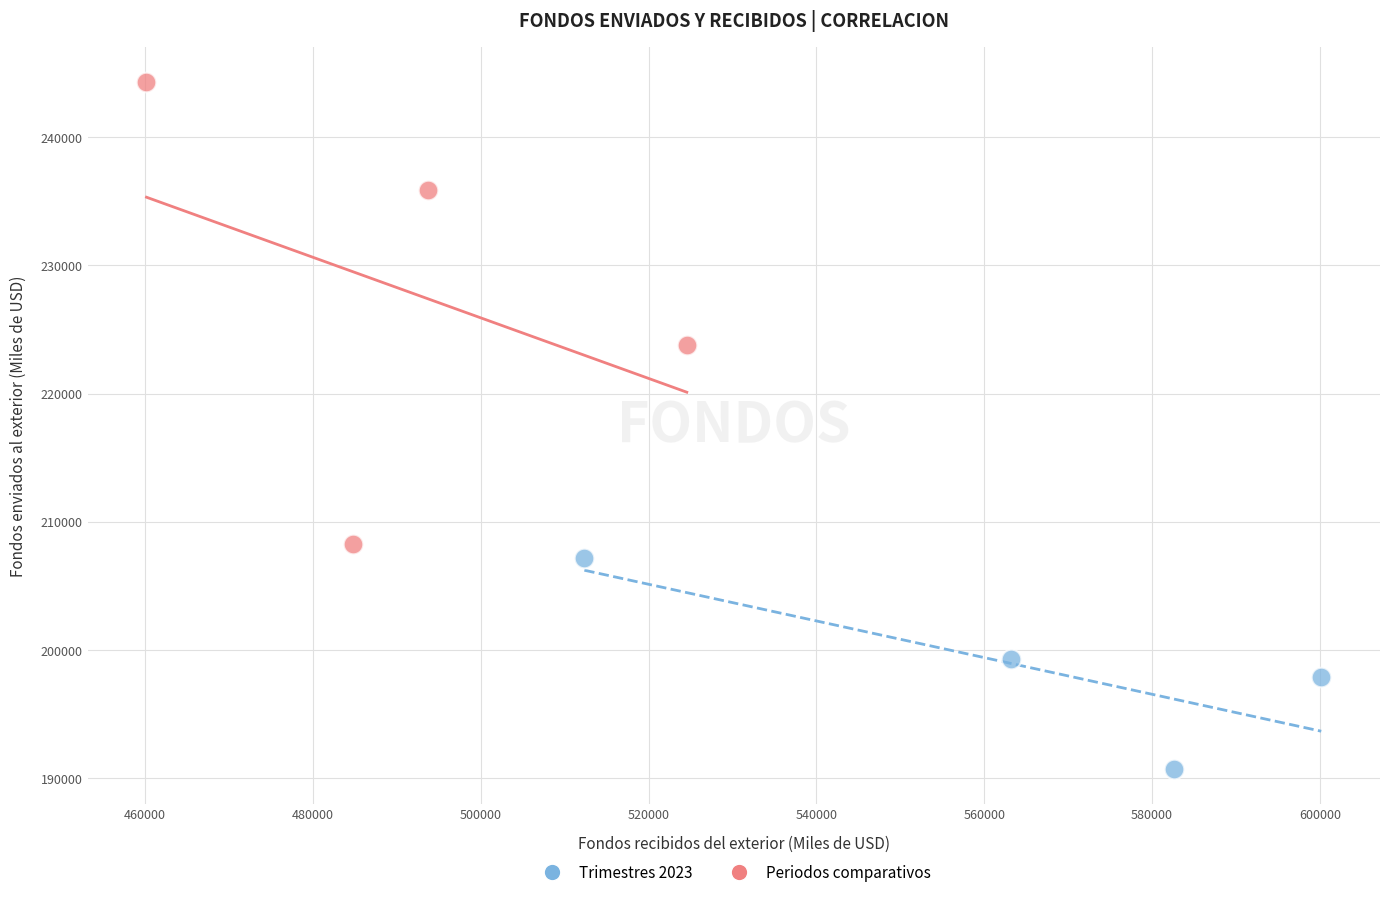

Which series has the largest Y range (max minus min)?

Periodos comparativos